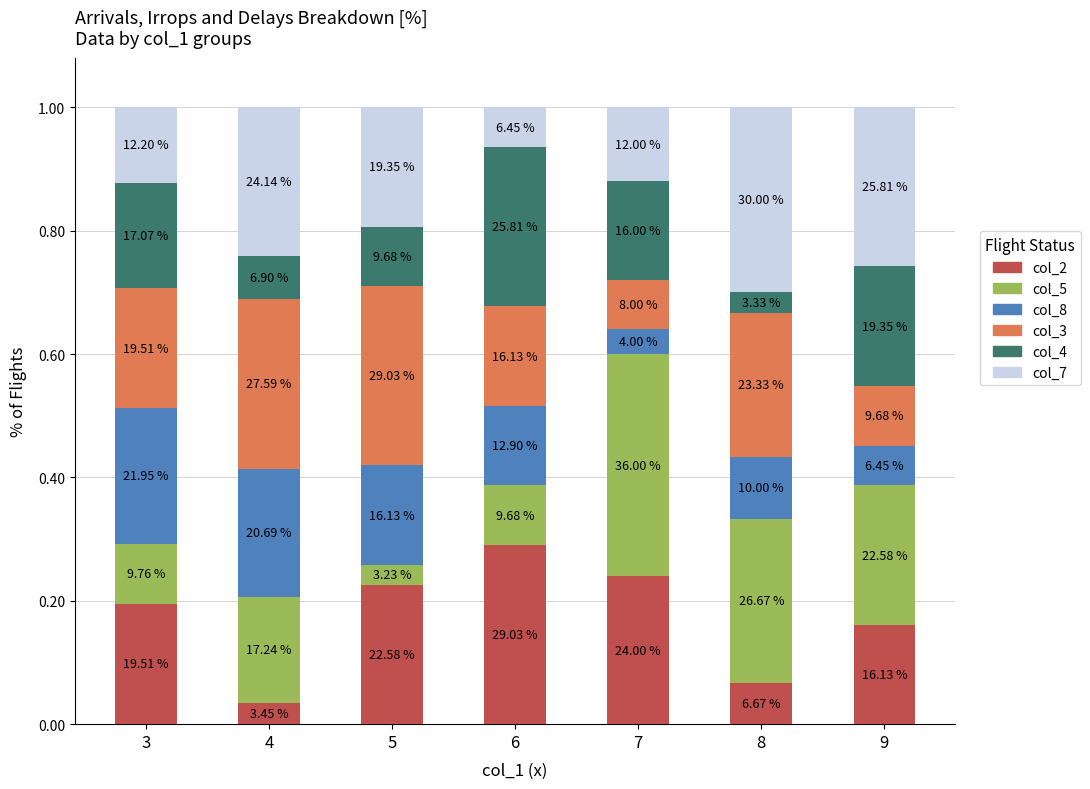

What is the difference between the col_4 values at 9 and 4?

0.1